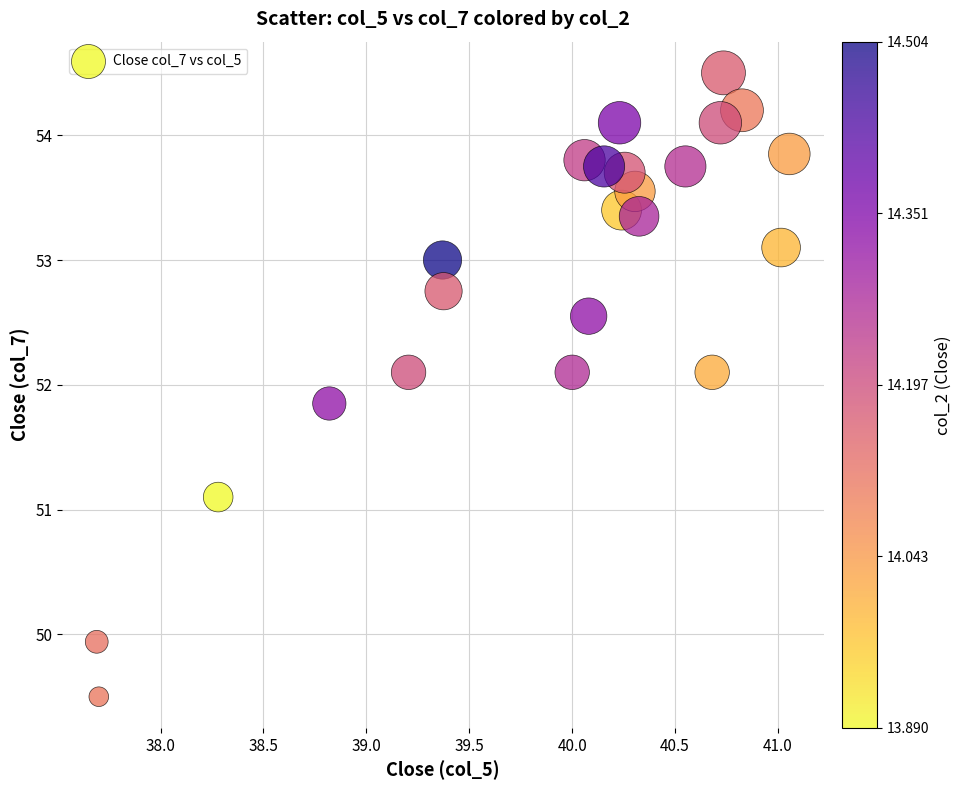

What is the range of X values (max minus min)?

3.4